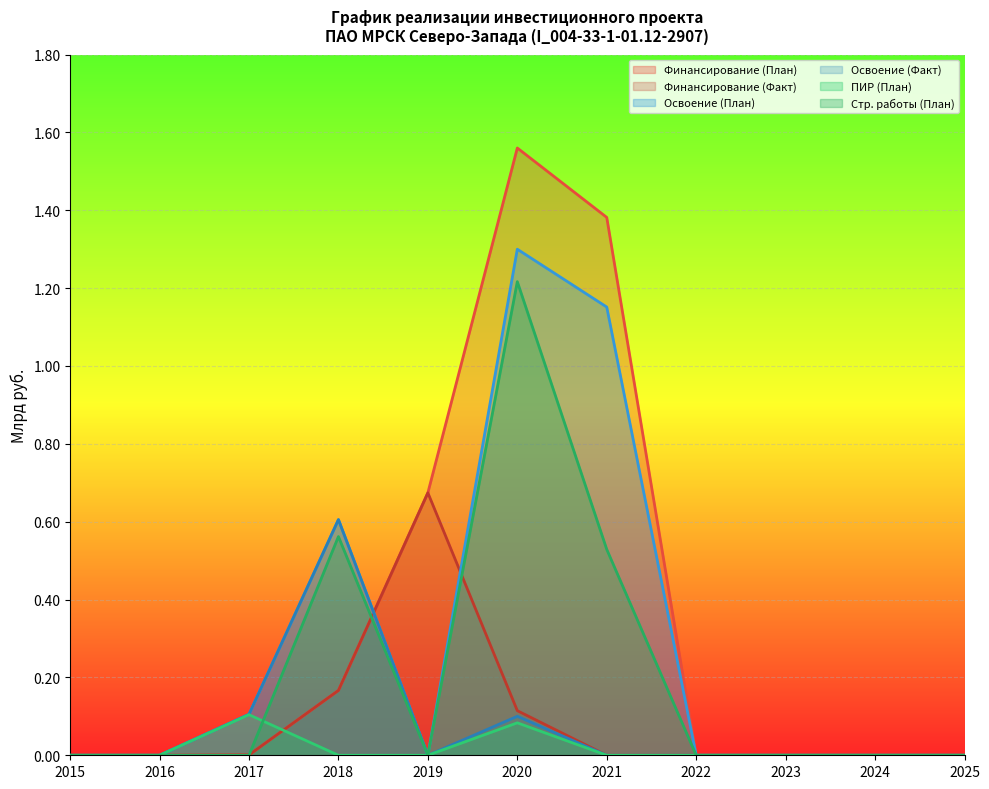

Reading left to right, what are all the values shown in this chart?

Финансирование (План): 2015=0.0	2016=0.0	2017=0.0	2018=0.2	2019=0.7	2020=1.6	2021=1.4	2022=0.0	2023=0.0	2024=0.0	2025=0.0
Финансирование (Факт): 2015=0.0	2016=0.0	2017=0.0	2018=0.2	2019=0.7	2020=0.1	2021=0.0	2022=0.0	2023=0.0	2024=0.0	2025=0.0
Освоение (План): 2015=0.0	2016=0.0	2017=0.1	2018=0.6	2019=0.0	2020=1.3	2021=1.2	2022=0.0	2023=0.0	2024=0.0	2025=0.0
Освоение (Факт): 2015=0.0	2016=0.0	2017=0.1	2018=0.6	2019=0.0	2020=0.1	2021=0.0	2022=0.0	2023=0.0	2024=0.0	2025=0.0
ПИР (План): 2015=0.0	2016=0.0	2017=0.1	2018=0.0	2019=0.0	2020=0.1	2021=0.0	2022=0.0	2023=0.0	2024=0.0	2025=0.0
Стр. работы (План): 2015=0.0	2016=0.0	2017=0.0	2018=0.6	2019=0.0	2020=1.2	2021=0.5	2022=0.0	2023=0.0	2024=0.0	2025=0.0